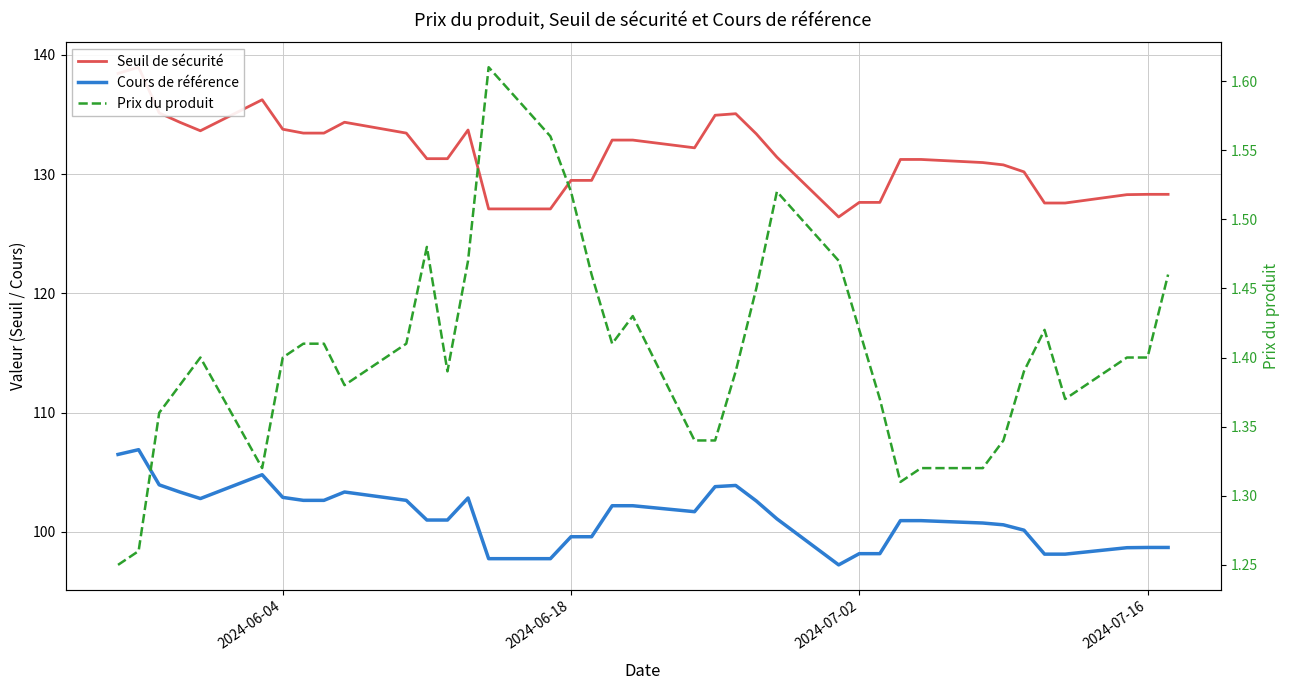

True or false: Prix du produit and Cours de référence intersect in this chart.

False